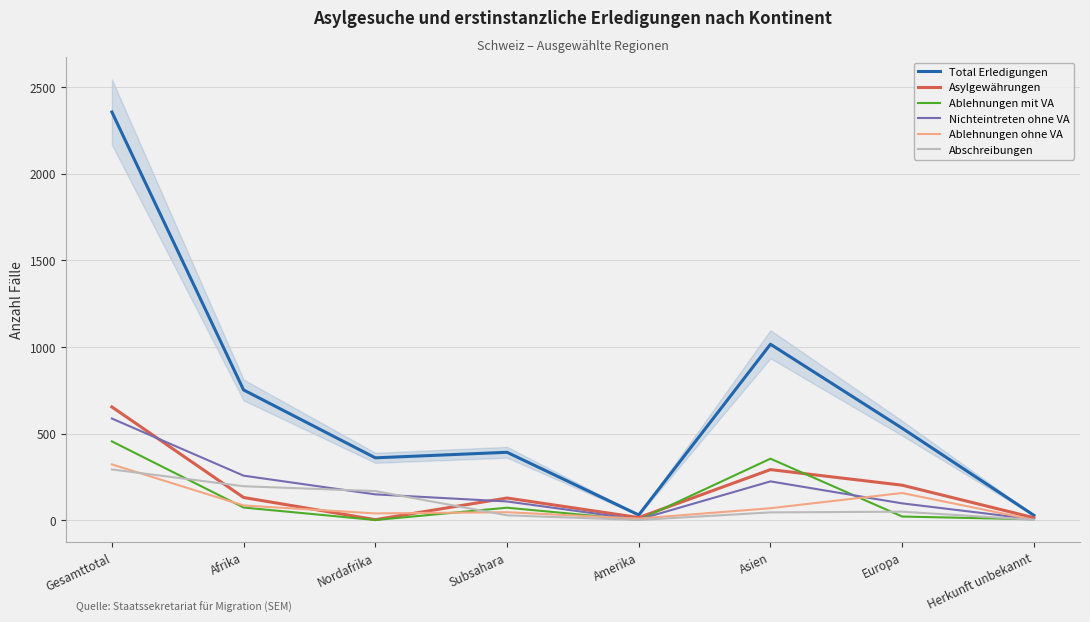

How many lines are shown in the chart?

6